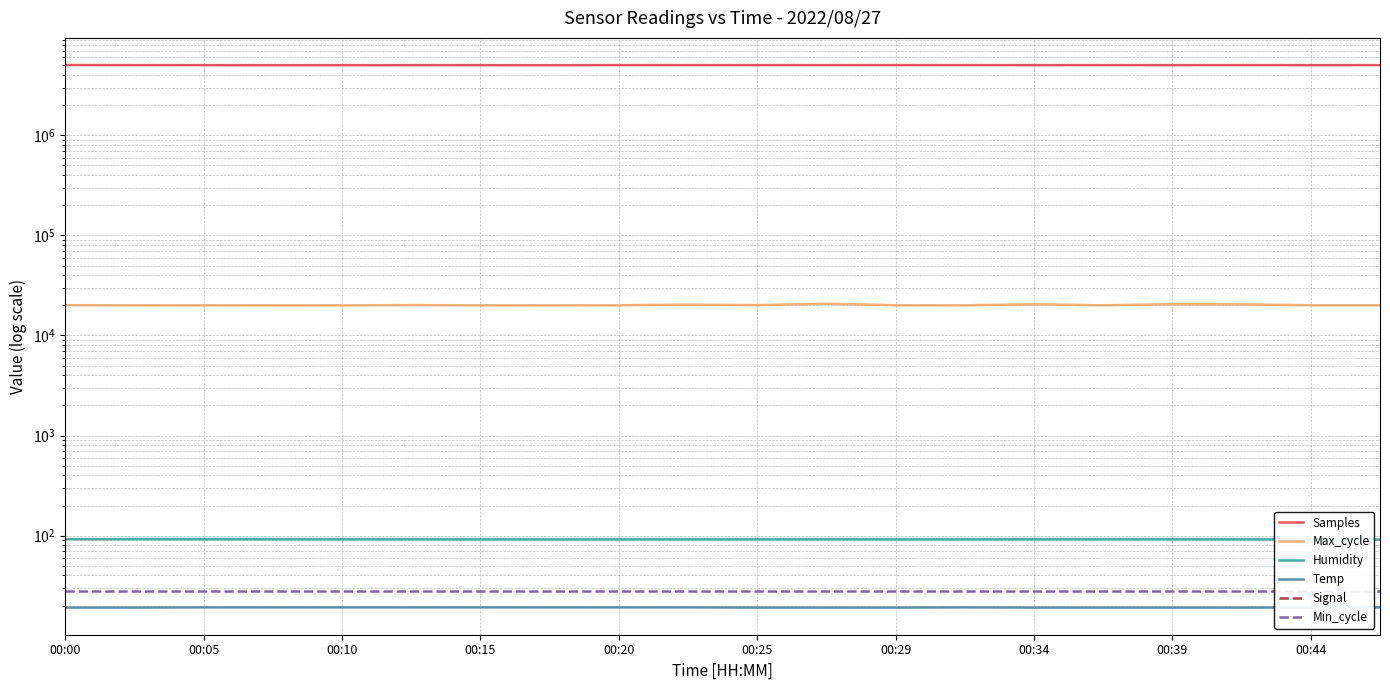

True or false: Samples and Humidity cross at least once.

False